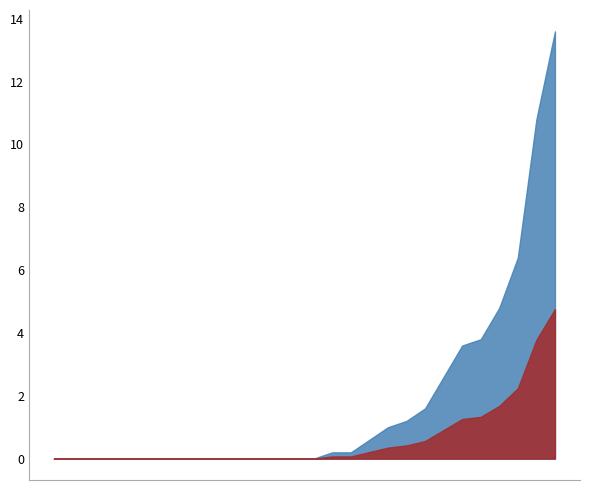

What is the average value?

1.8